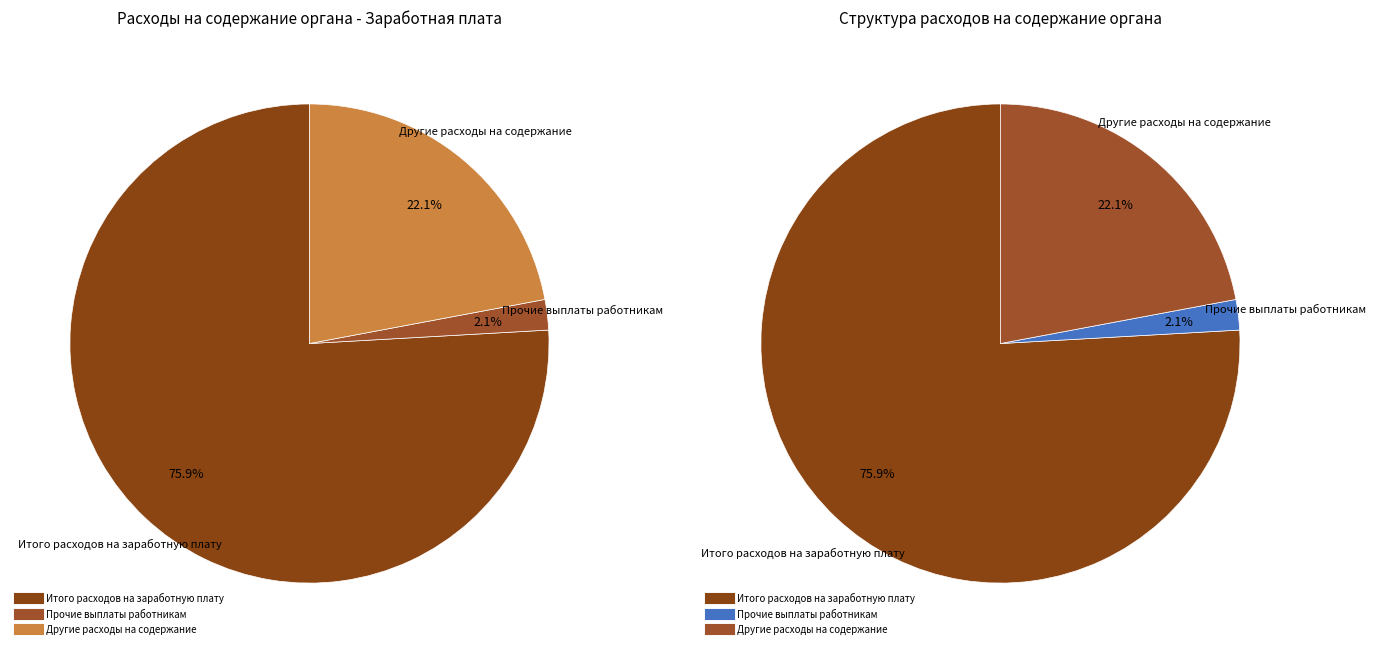

Which slice represents more than half of the pie?

Итого расходов на заработную плату